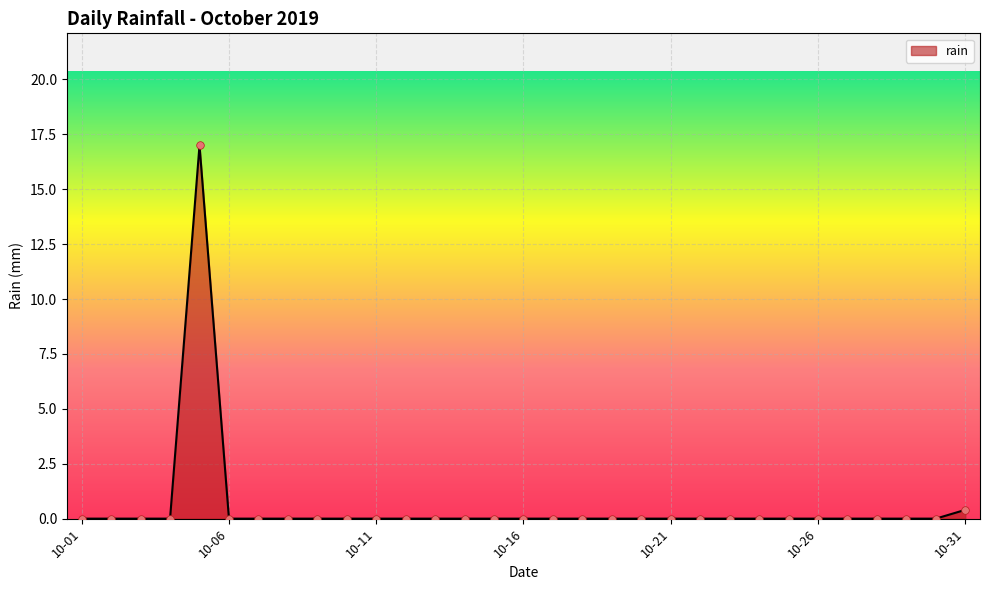

What is the greatest value displayed?

17.0